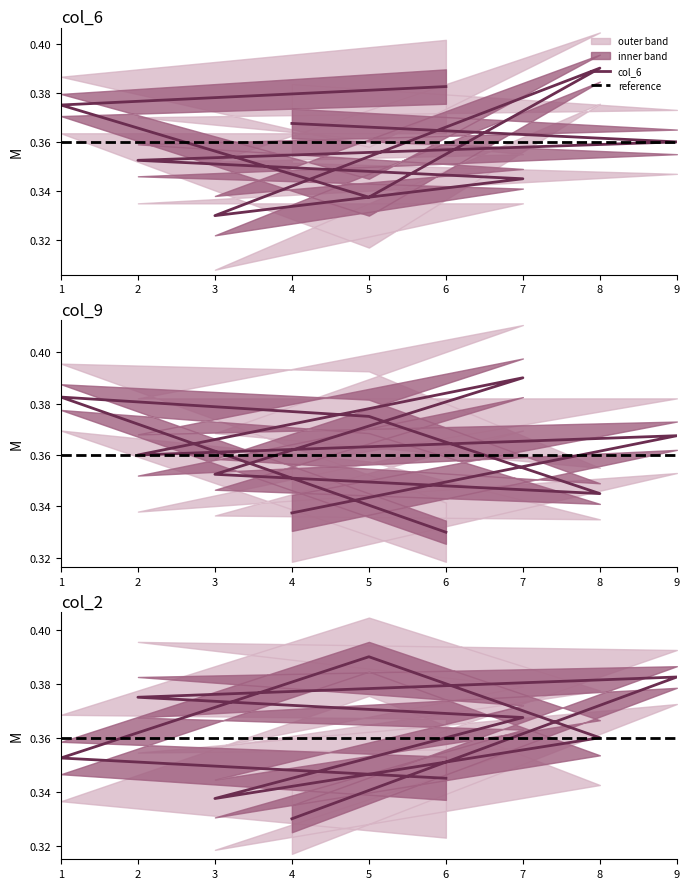

At which category is the sum across all series the highest?

9